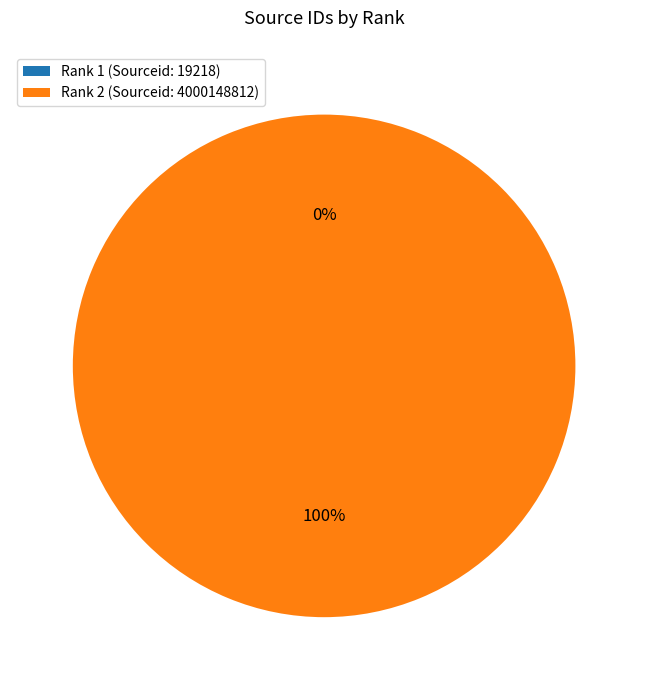

Which slice is the largest?

Rank 2 (Sourceid: 4000148812)